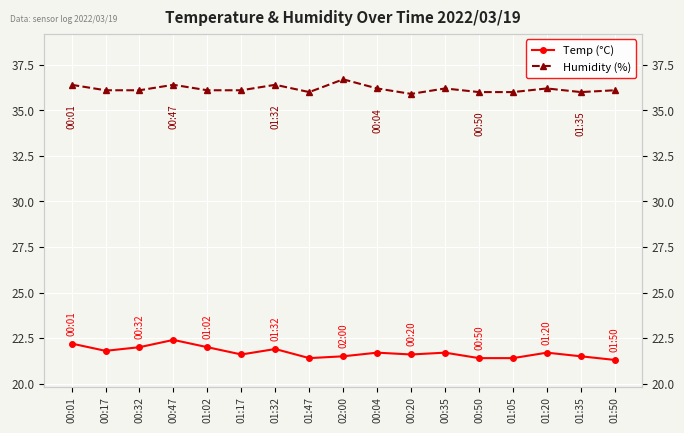

What is the label of the 3rd point from the right?

01:20